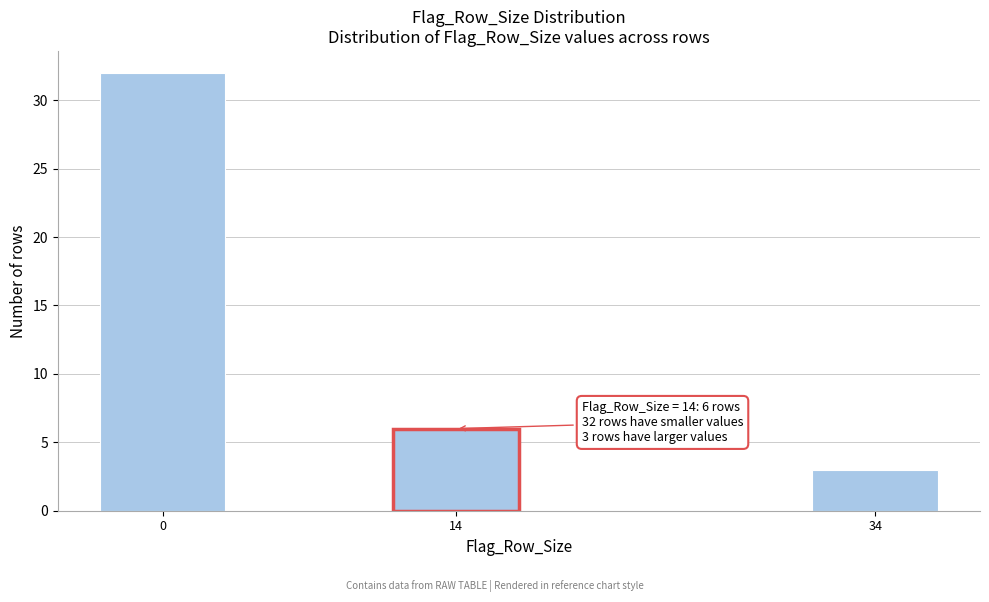

Reading left to right, list all the values displayed in this chart.

32	6	3